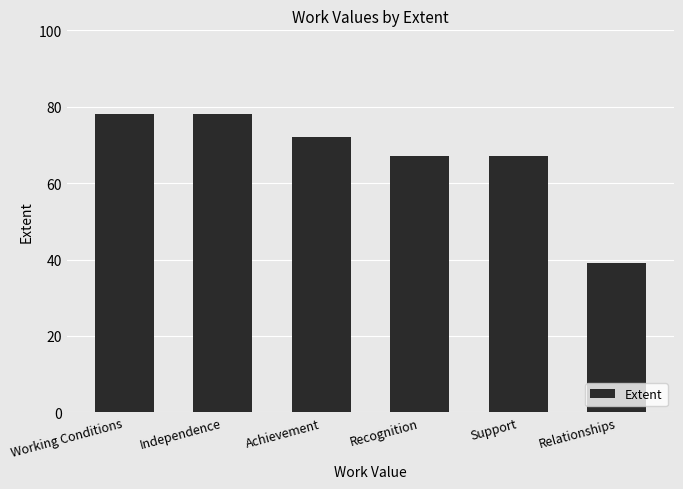

At which category does the chart reach its minimum across all series?

Relationships